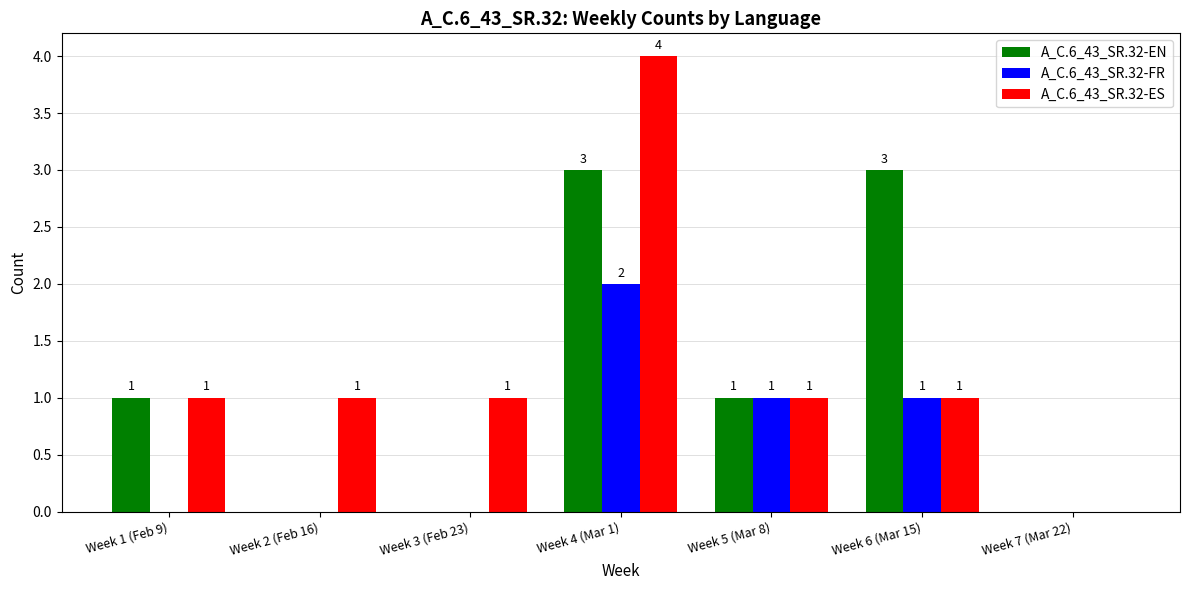

How many distinct data groups are displayed?

3